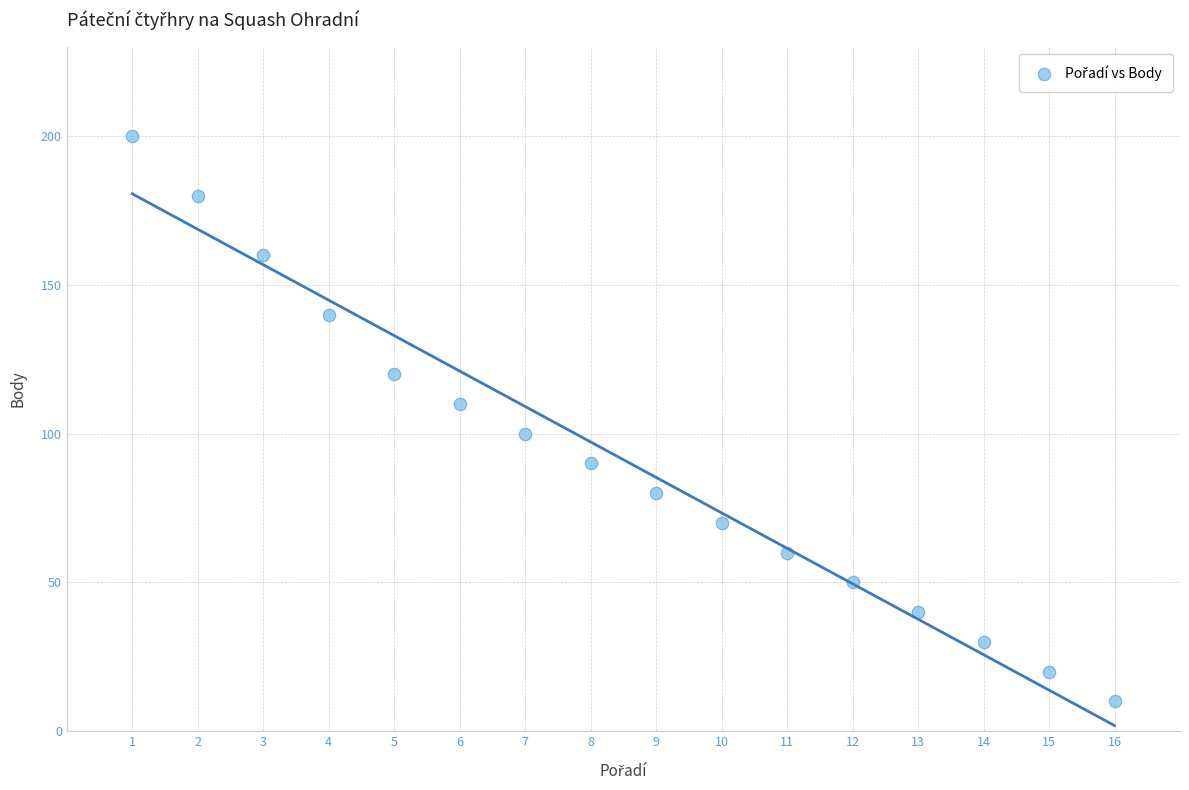

What is the range of Y values (max minus min)?

190